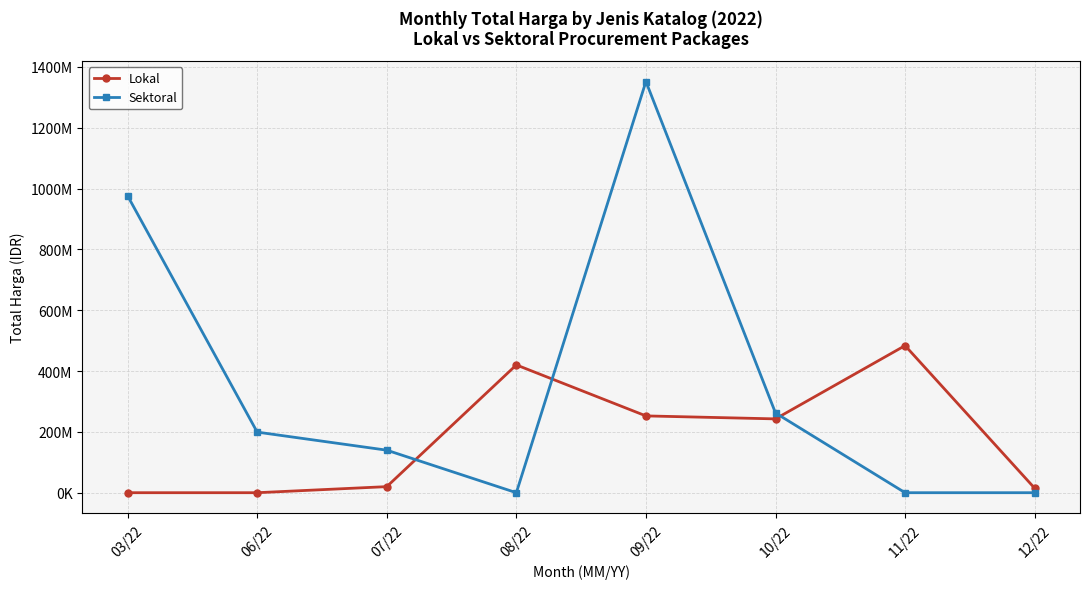

Reading left to right, extract all data points from this chart.

Lokal: 0	0	19950000	420075000	252477000	242678000	483593000	14750000
Sektoral: 975830025	199200000	139800000	0	1351682000	262118150	0	0